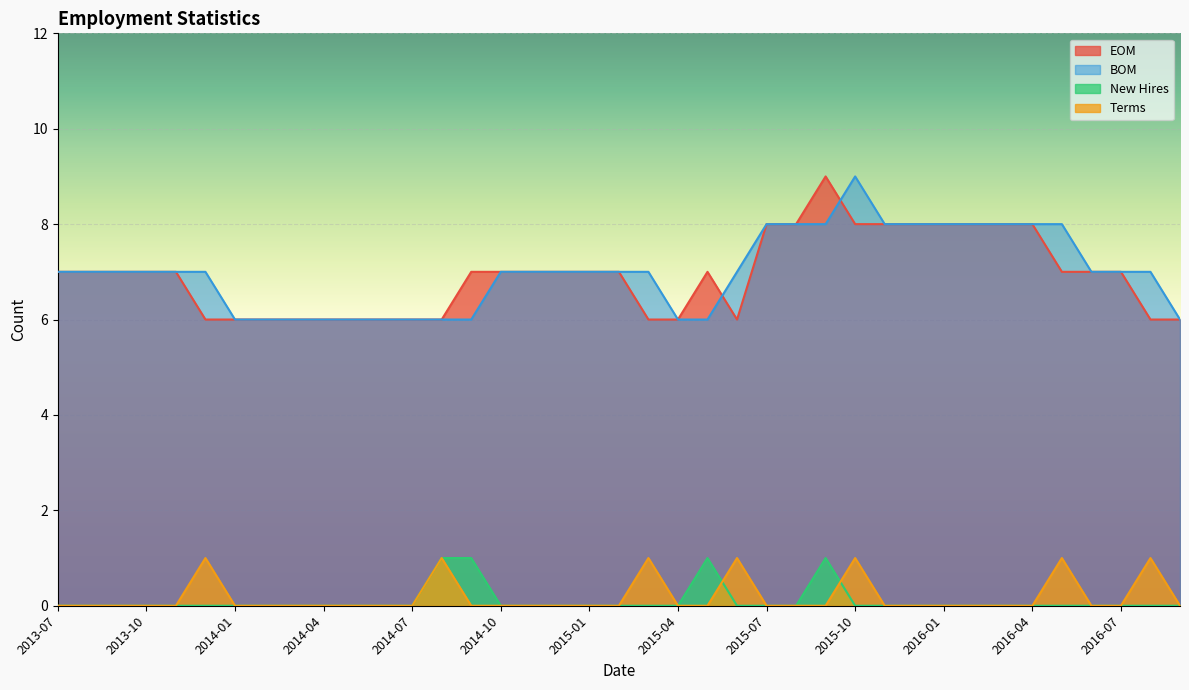

What is the difference between the New Hires values at 2015-05 and 2016-02?

1